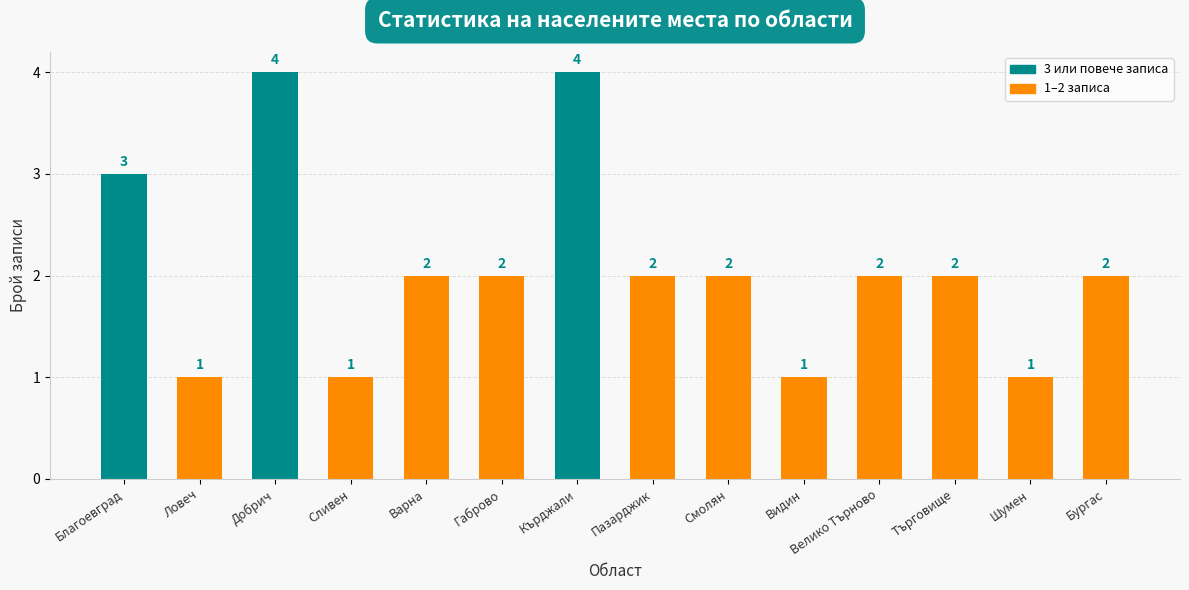

Reading left to right, transcribe all the data shown in this chart.

3	1	4	1	2	2	4	2	2	1	2	2	1	2